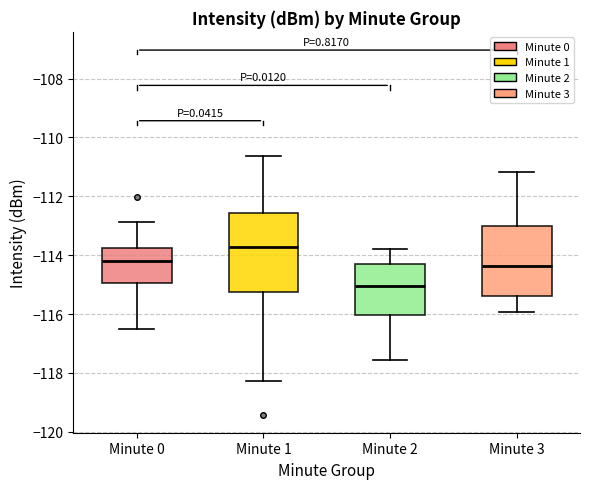

Which box has the highest median line?

Minute 1